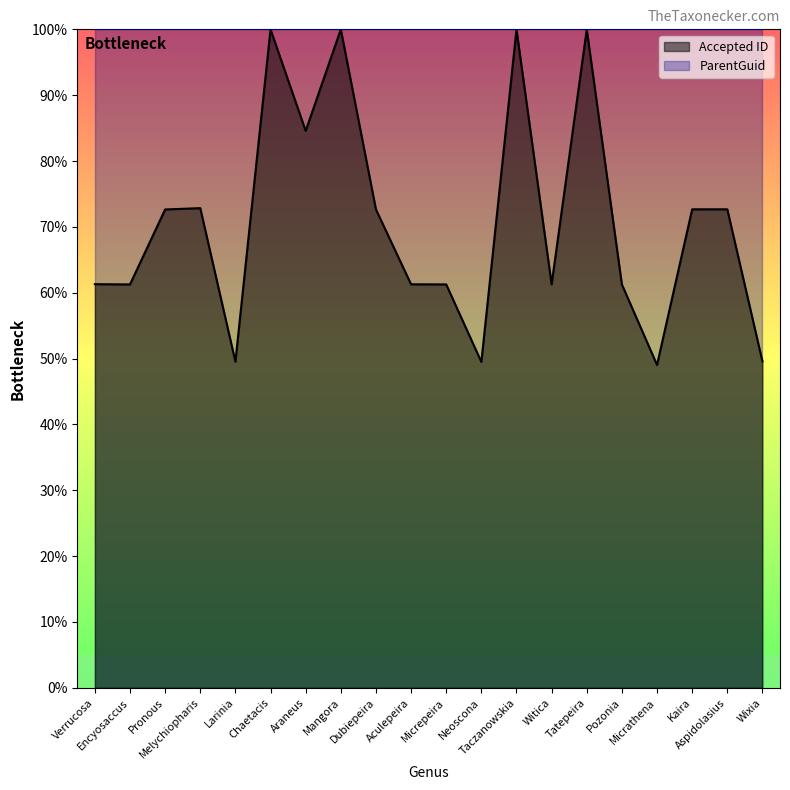

List the labels in order of value, largest first.

Mangora, Chaetacis, Taczanowskia, Tatepeira, Araneus, Melychiopharis, Aspidolasius, Kaira, Dubiepeira, Pronous, Verrucosa, Witica, Aculepeira, Micrepeira, Encyosaccus, Pozonia, Wixia, Larinia, Neoscona, Micrathena